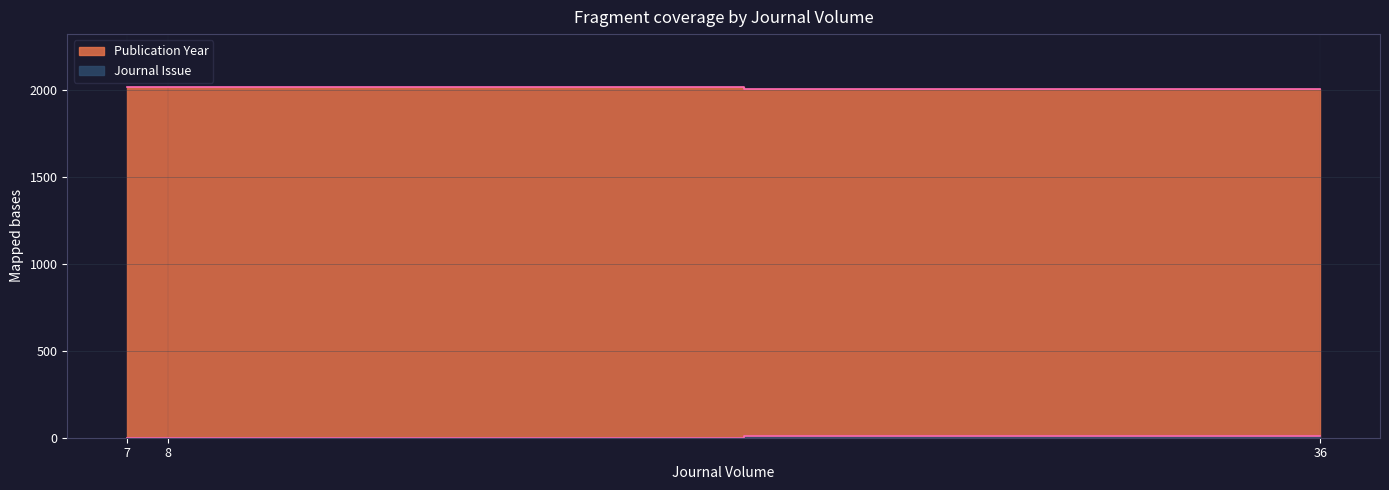

The Journal Issue series shows 1 at 8. True or false?

True